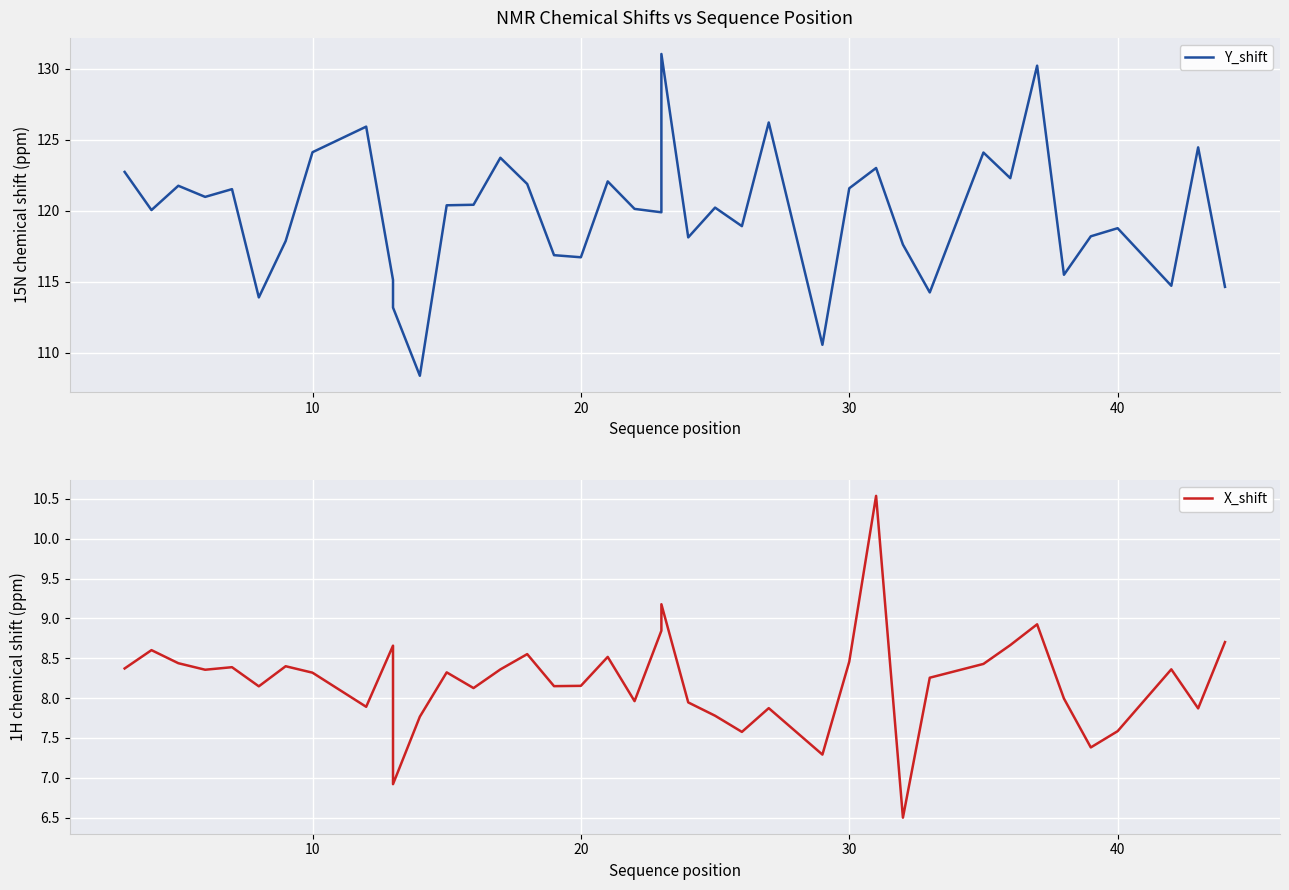

Reading left to right, transcribe all the data shown in this chart.

Y_shift: 122.7	120.0	121.8	121.0	121.5	113.9	117.9	124.1	125.9	115.1	113.2	108.4	120.4	120.4	123.7	121.9	116.9	116.7	122.1	120.1	119.9	131.1	118.1	120.2	118.9	126.2	110.5	121.6	123.0	117.6	114.2	124.1	122.3	130.2	115.5	118.2	118.8	114.7	124.5	114.6
X_shift: 8.4	8.6	8.4	8.4	8.4	8.1	8.4	8.3	7.9	8.7	6.9	7.8	8.3	8.1	8.4	8.6	8.2	8.2	8.5	8.0	8.8	9.2	7.9	7.8	7.6	7.9	7.3	8.5	10.5	6.5	8.3	8.4	8.7	8.9	8.0	7.4	7.6	8.4	7.9	8.7